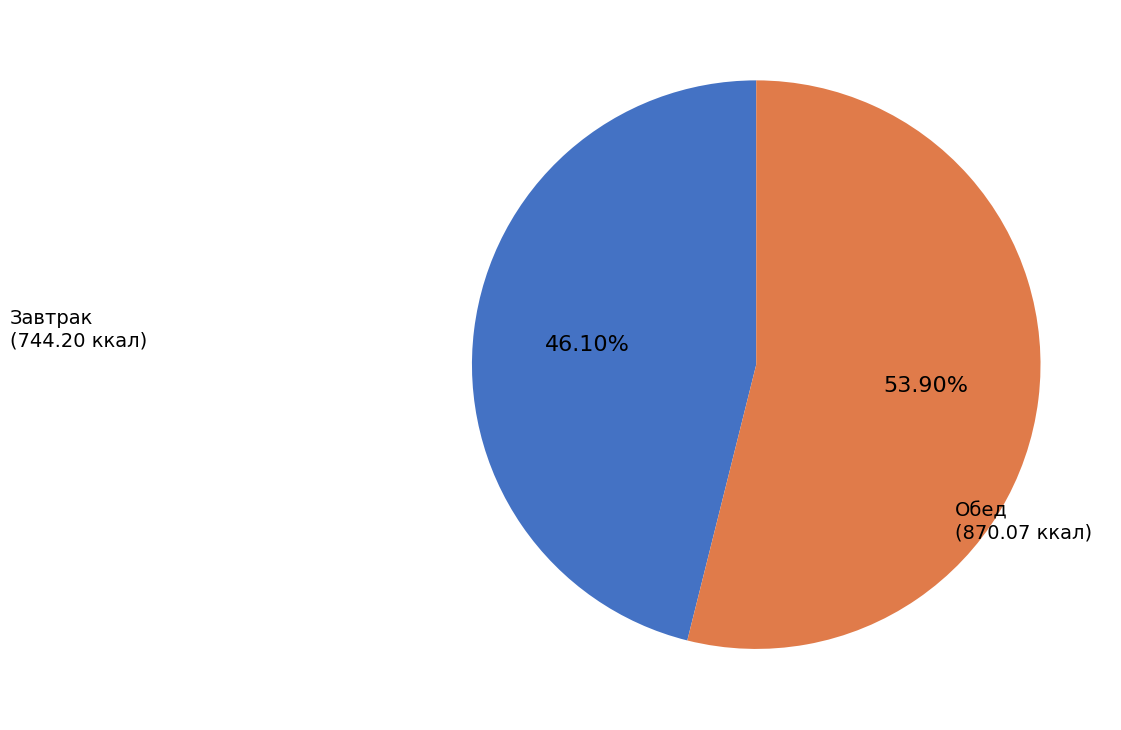

Is there a majority slice in this chart?

Yes